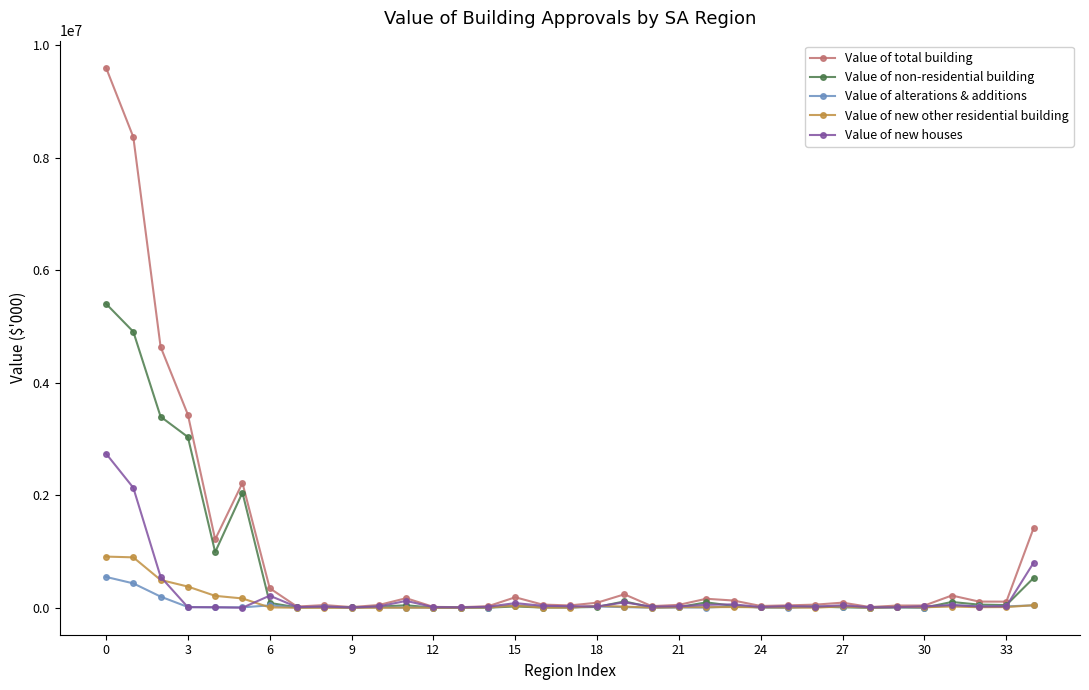

At how many categories does at least one series exceed 2589855?

4